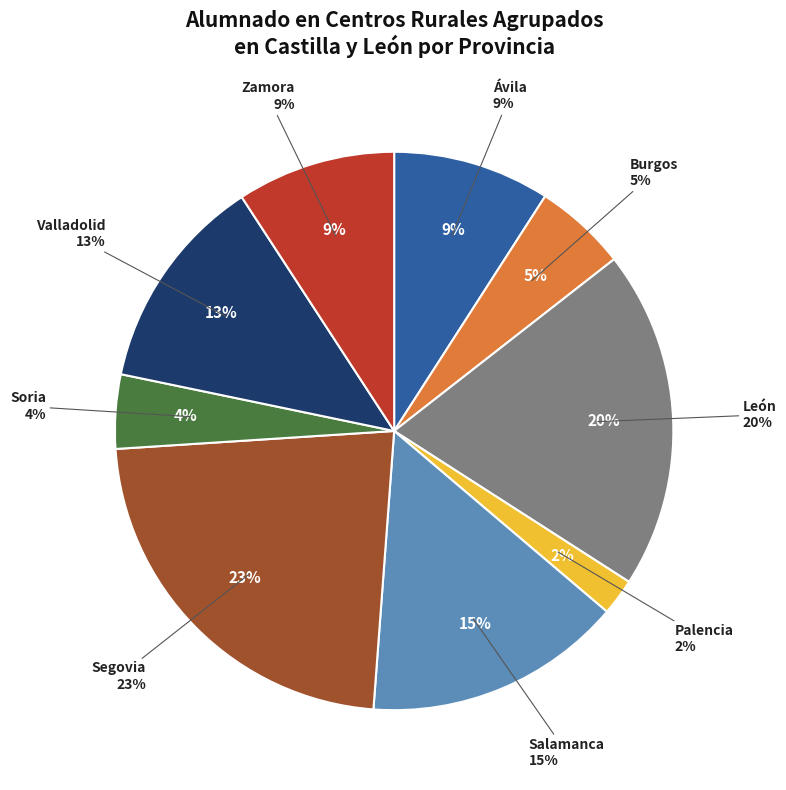

Rank the categories by value from lowest to highest.

Palencia, Soria, Burgos, Ávila, Zamora, Valladolid, Salamanca, León, Segovia